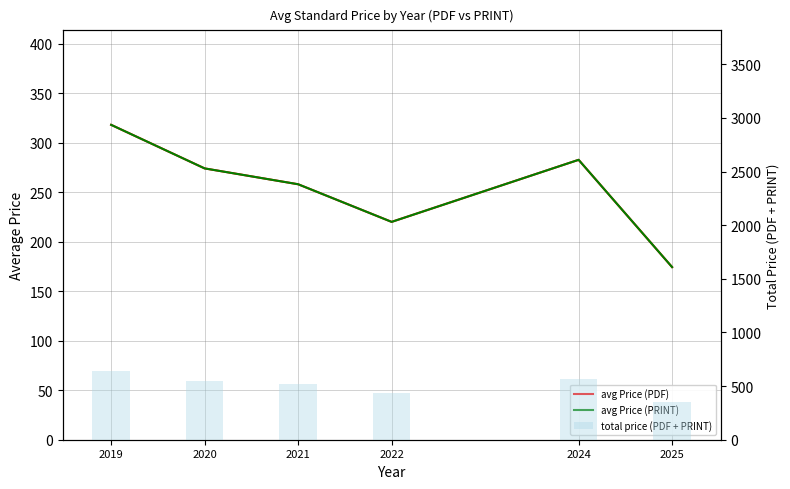

Reading left to right, extract all data points from this chart.

avg Price (PDF): 2019=318.0	2020=274.0	2021=258.0	2022=220.0	2024=282.7	2025=174.3
avg Price (PRINT): 2019=318.0	2020=274.0	2021=258.0	2022=220.0	2024=282.7	2025=174.3
total price (PDF + PRINT): 2019=636.0	2020=548.0	2021=516.0	2022=440.0	2024=565.3	2025=348.7